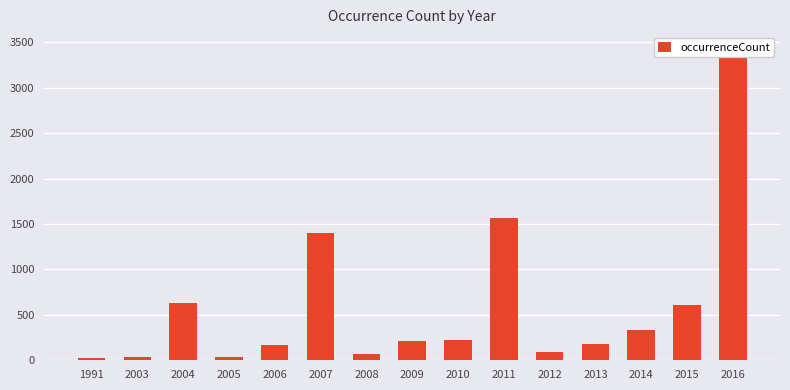

What is the smallest value displayed?

23